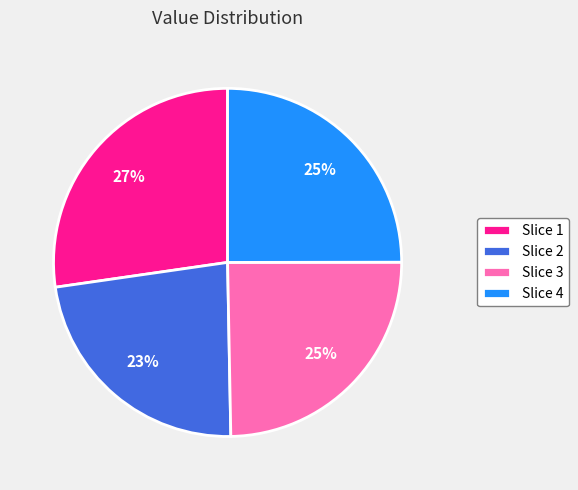

Which slice is the largest?

Slice 1